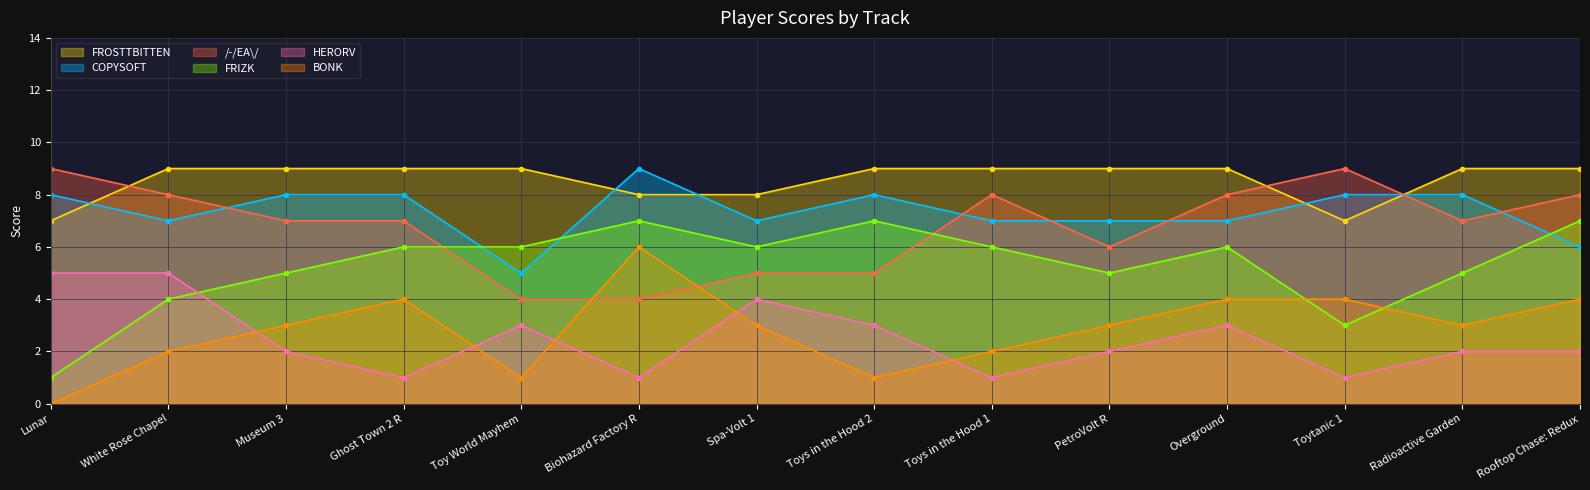

What is the total value across all series at Ghost Town 2 R?

35